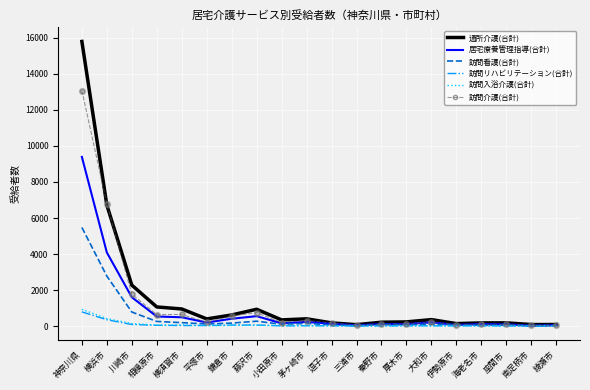

Is the value of 通所介護(合計) at 大和市 greater than the value of 訪問看護(合計) at 逗子市?

Yes